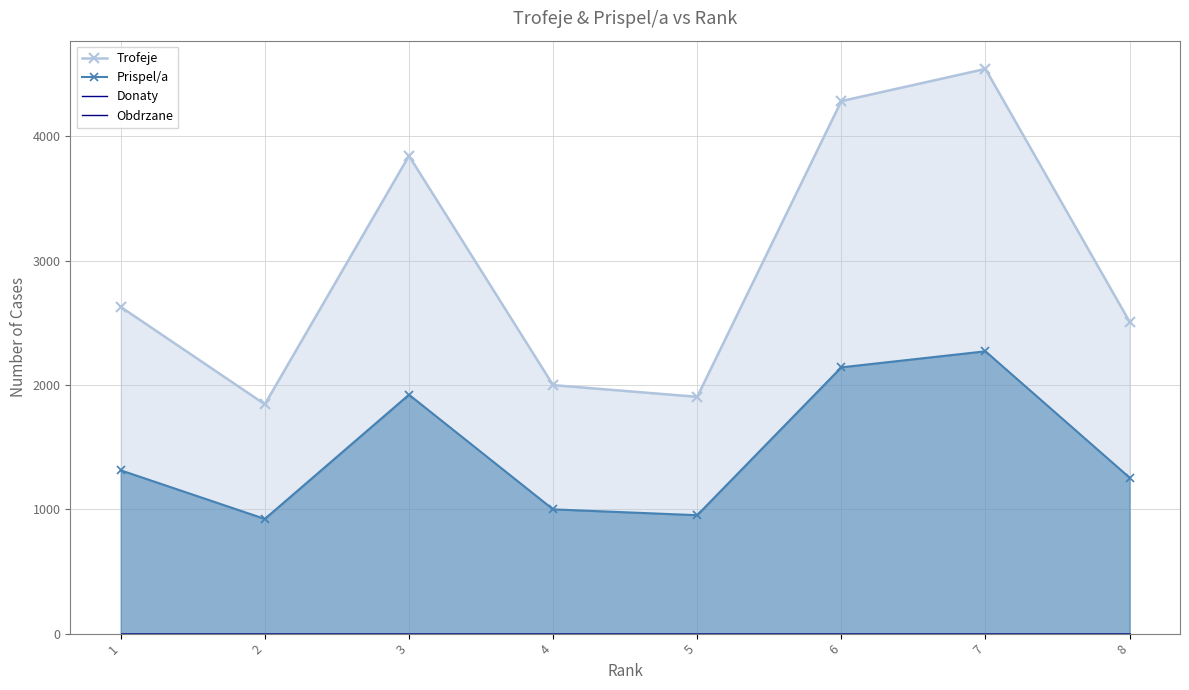

What is the total value across all series at 8?

3762